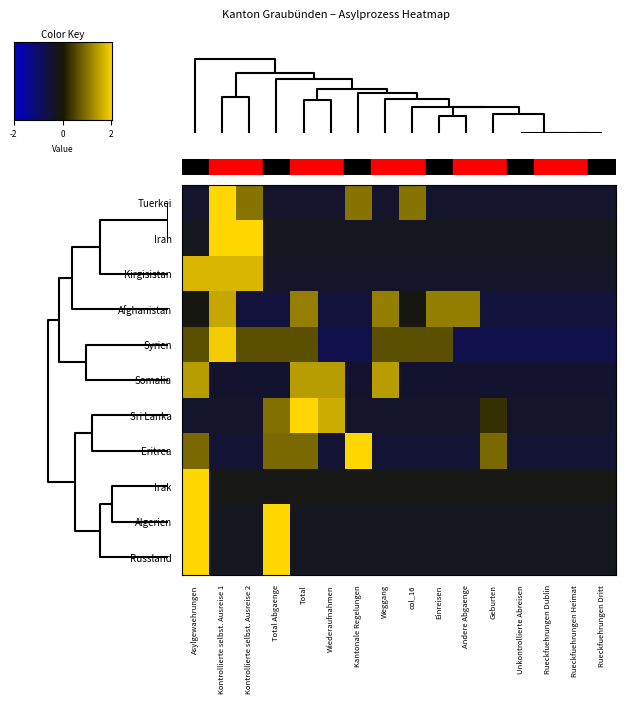

What is the difference between the second highest and minimum values in the Tuerkei series?

1